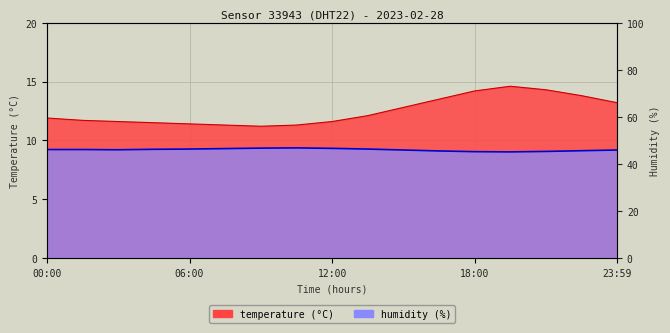

Is it true that temperature equals 12.8 at 15:00?

True